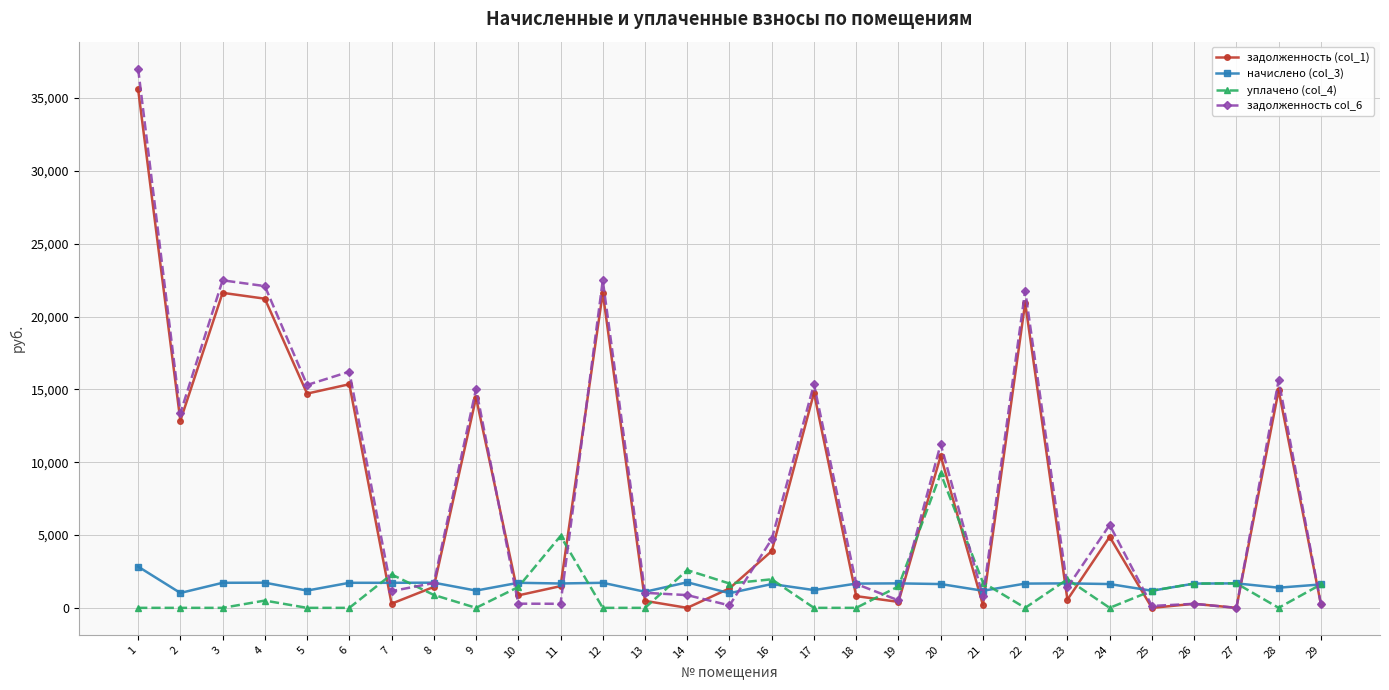

At which label does начислено (col_3) first exceed 1665?

1